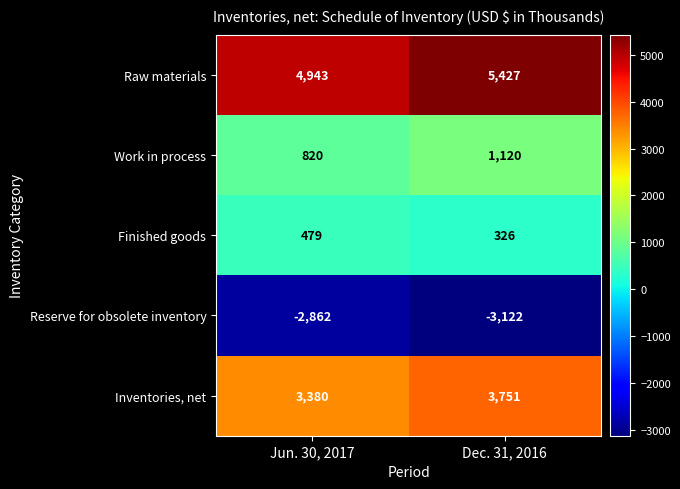

Is the value of Reserve for obsolete inventory at Jun. 30, 2017 greater than the value of Raw materials at Dec. 31, 2016?

No